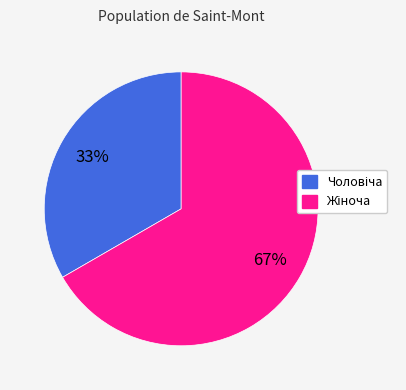

Is there any slice that represents more than half of the pie?

Yes